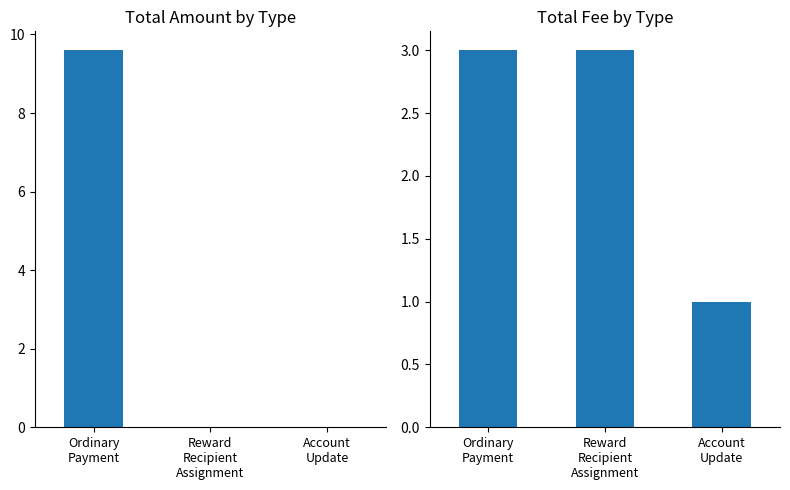

The Amount series shows 0.0 at Account
Update. True or false?

True